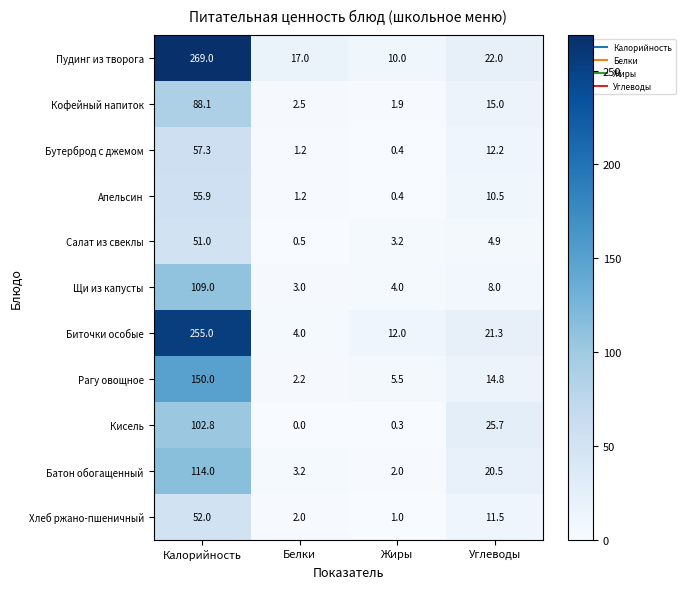

At which label does Пудинг из творога first exceed 22?

Калорийность